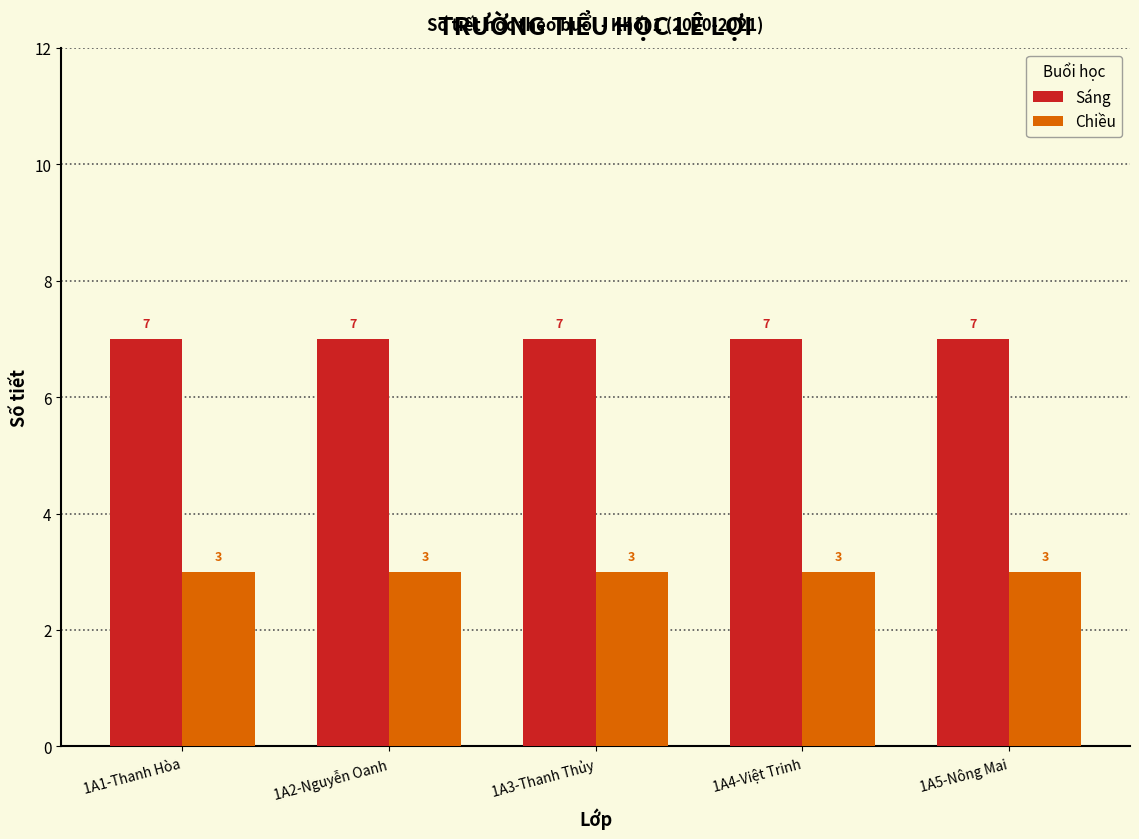

At 1A3-Thanh Thủy, list the series in order from largest to smallest.

Sáng, Chiều